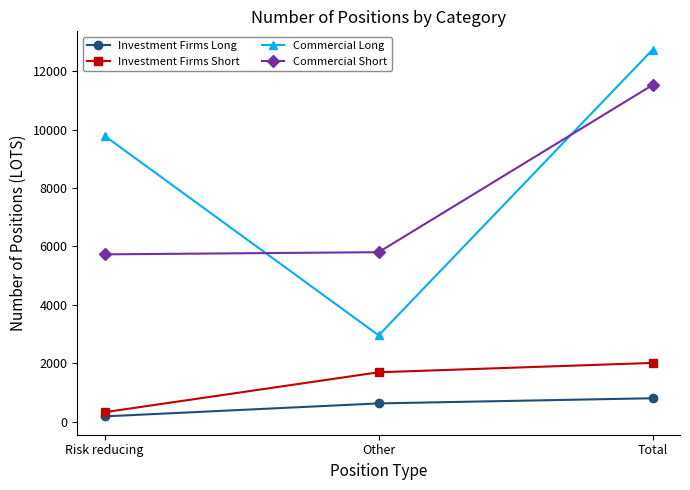

The Investment Firms Long series shows 622 at Other. True or false?

True